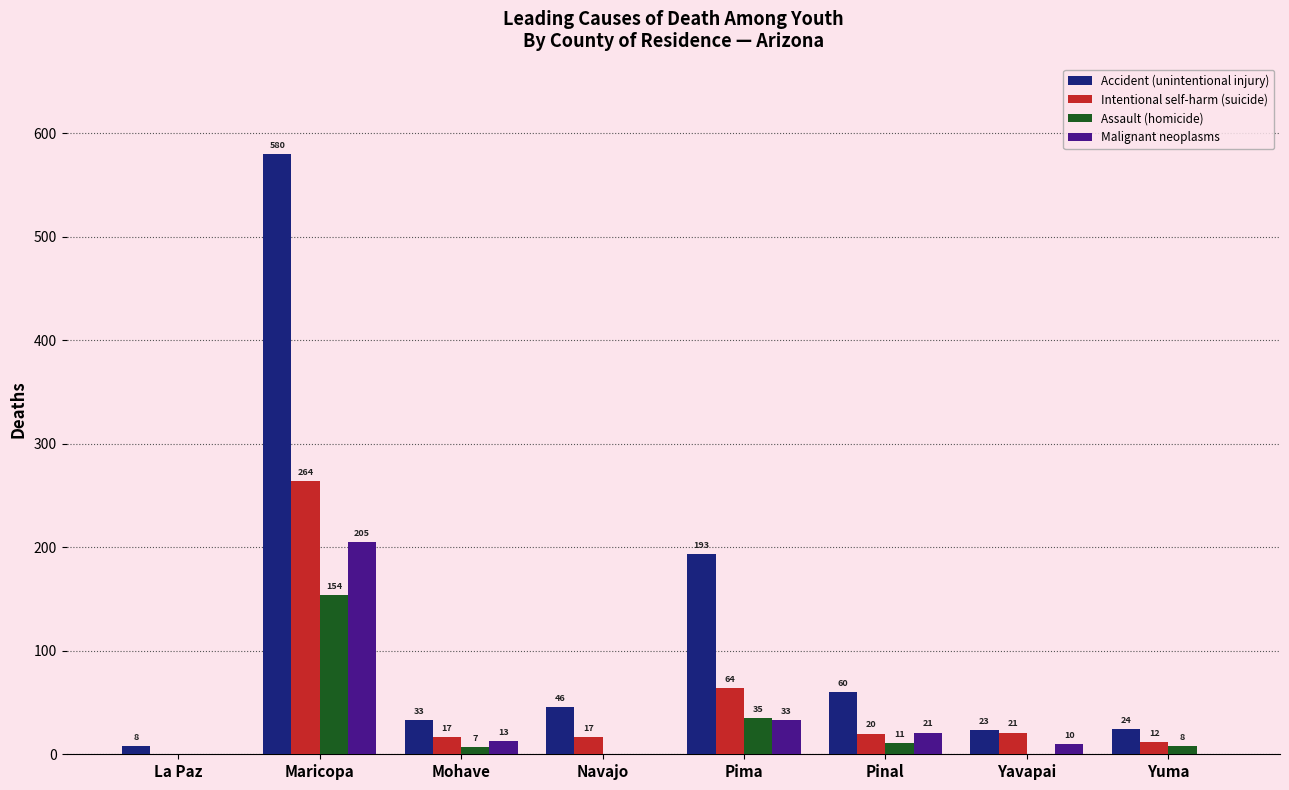

At which label is Malignant neoplasms closest to 102?

Pima